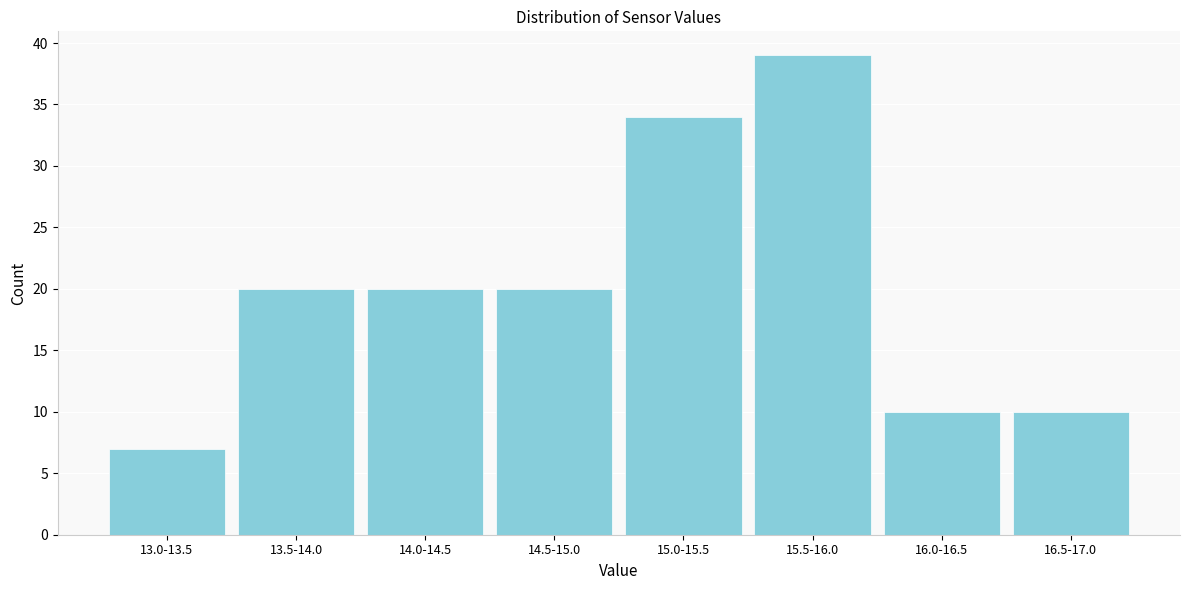

Reading left to right, what are all the values shown in this chart?

7	20	20	20	34	39	10	10